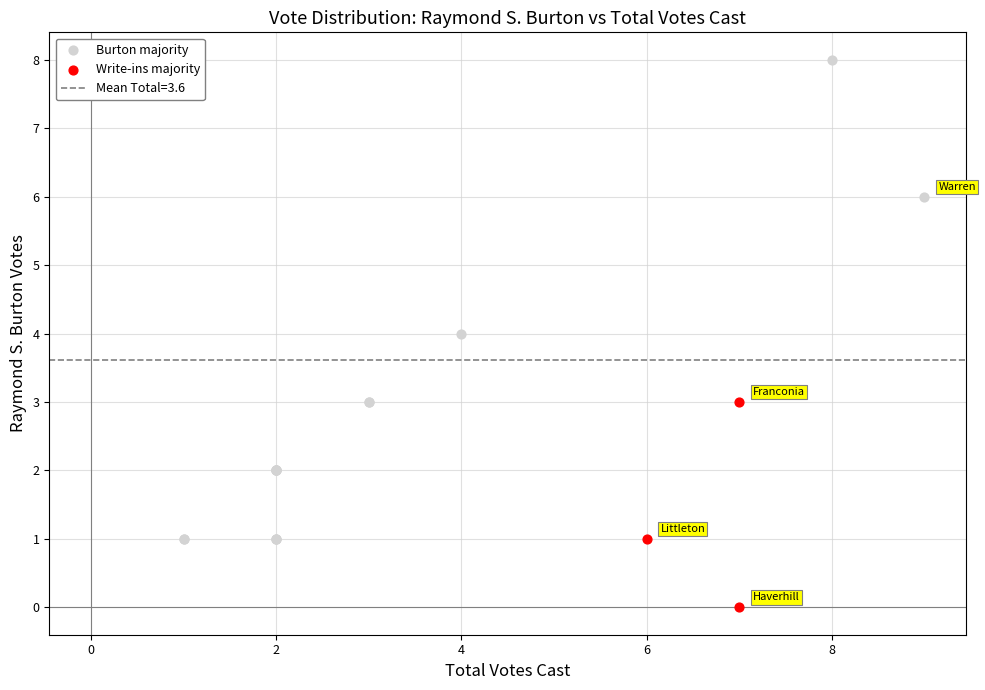

Which series has the widest spread of Y values?

Burton majority